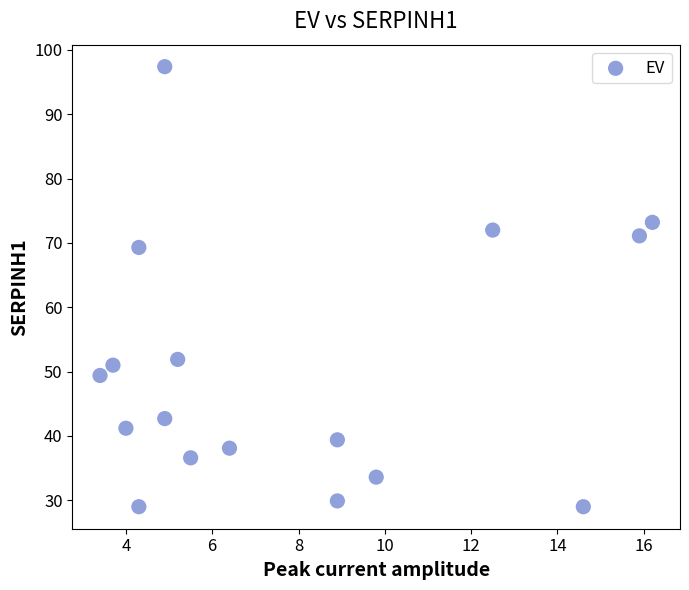

What Y value in the scatter plot is closest to 63?

69.3